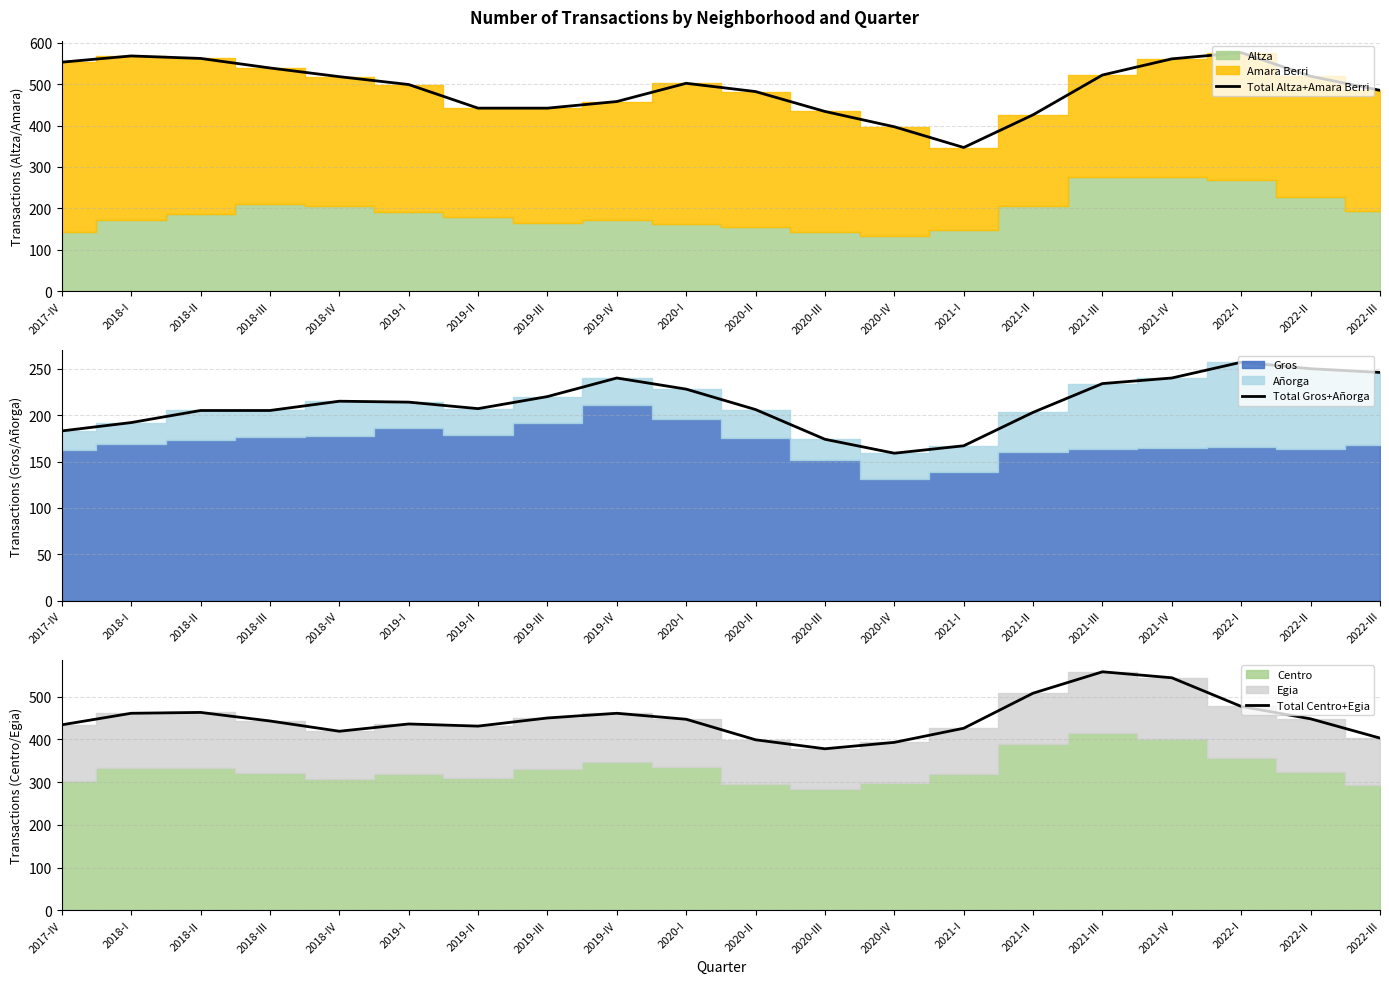

What value does the Total Altza+Amara Berri series have at 2018-II, to the nearest 5?

560